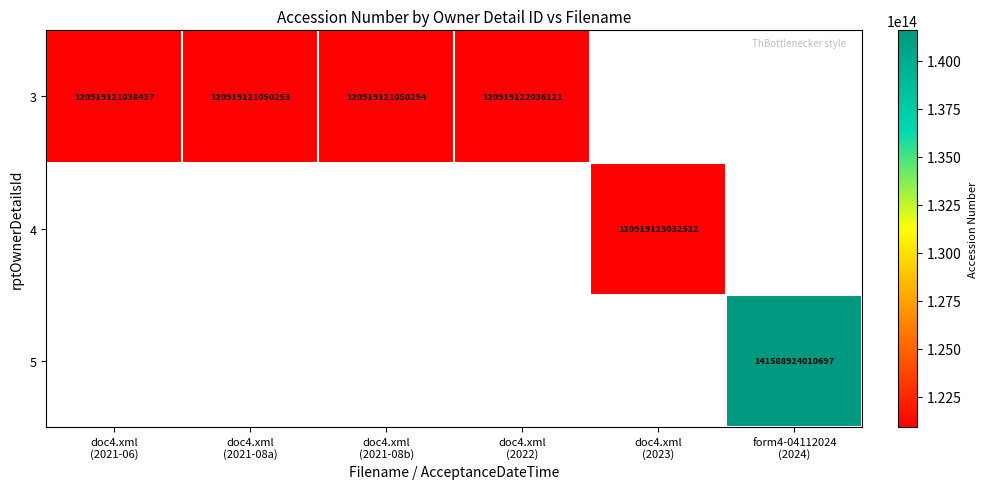

The 3 series shows 120919121050254.0 at doc4.xml (2021-08b). True or false?

True